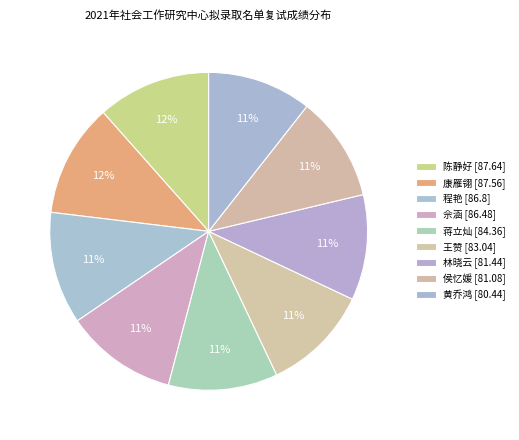

What is the change in value from 陈静好 to 蒋立灿?

-3.3